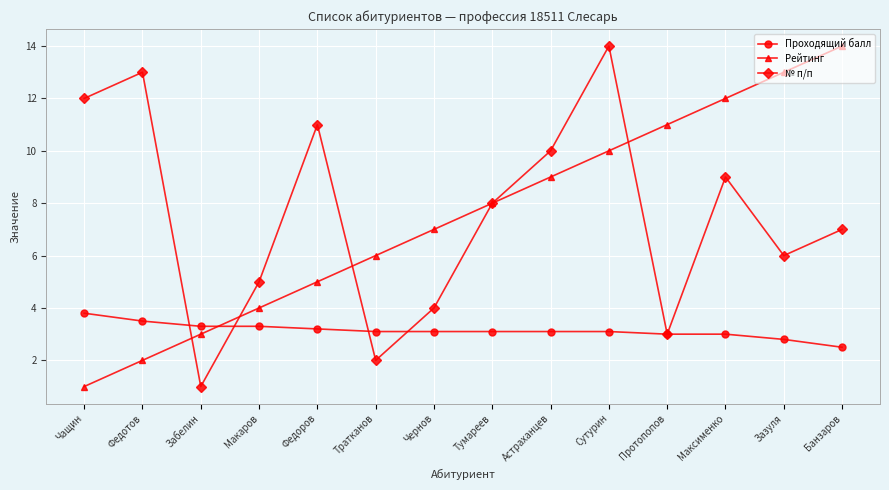

Is this an area chart (filled region under the line)?

No